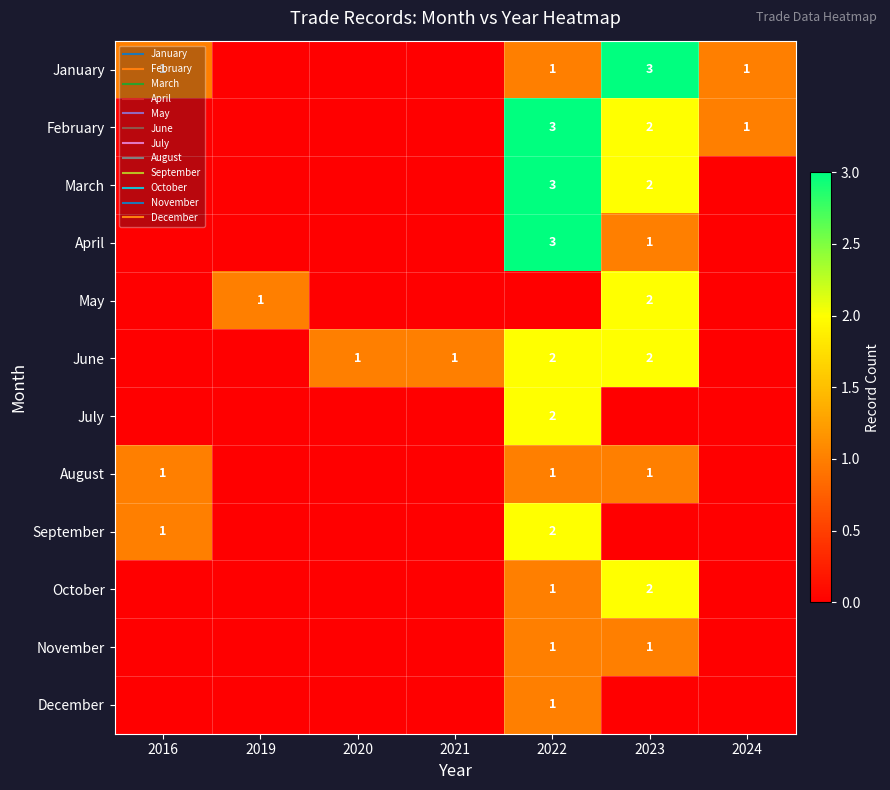

Count the April values in the range 0 to 1.

6